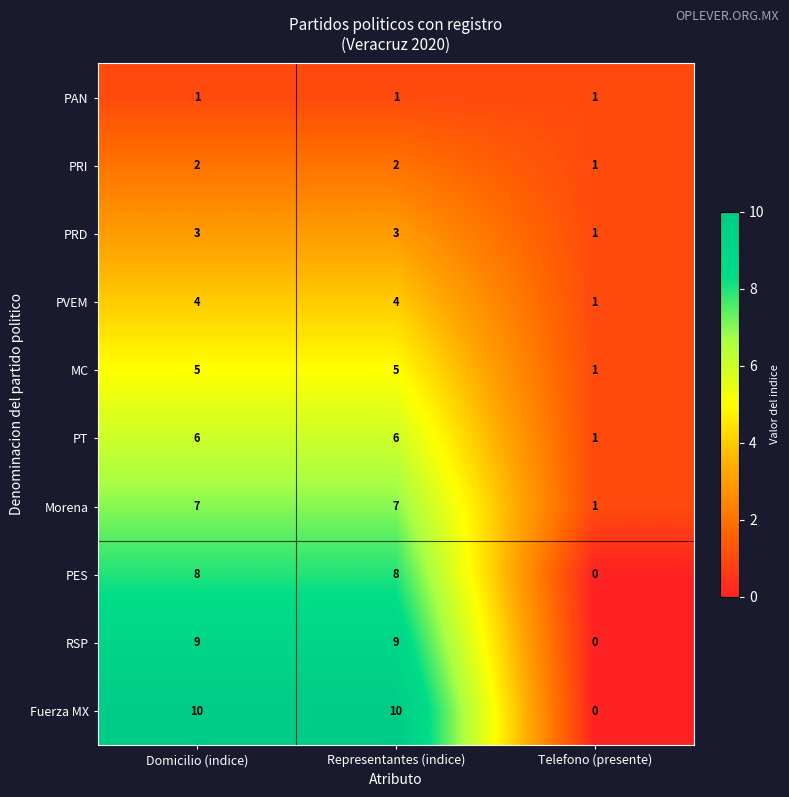

True or false: PRI has a value of 2 at Domicilio (indice).

True